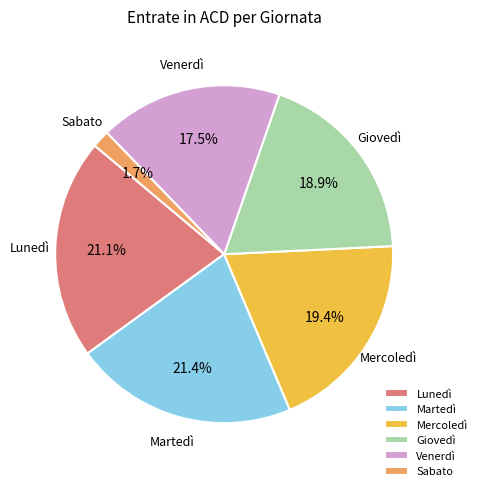

True or false: Giovedì accounts for 4% of the total.

False